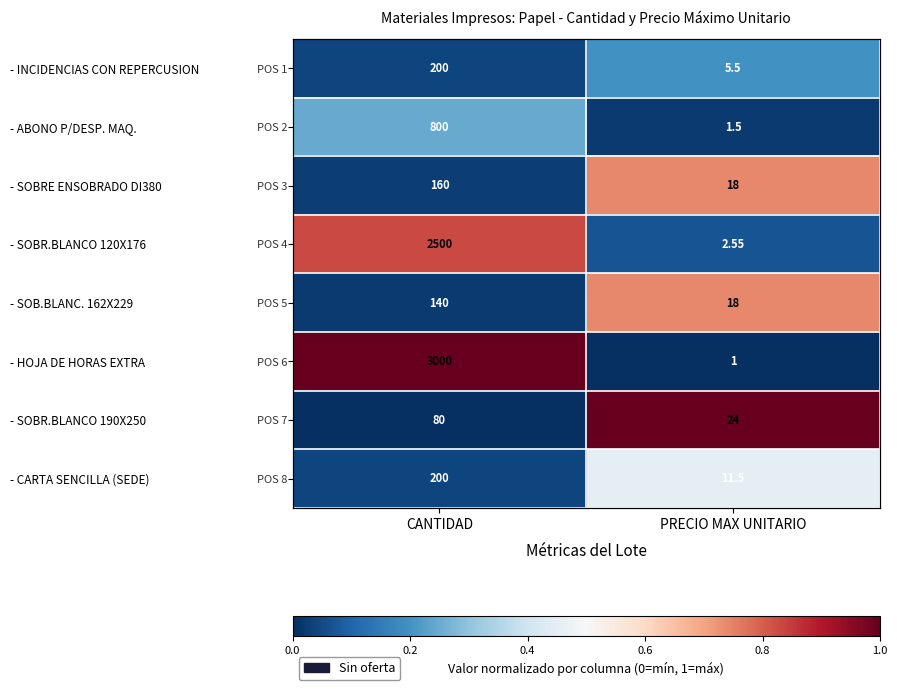

Which has a higher value, CANTIDAD or PRECIO MAX UNITARIO?

PRECIO MAX UNITARIO